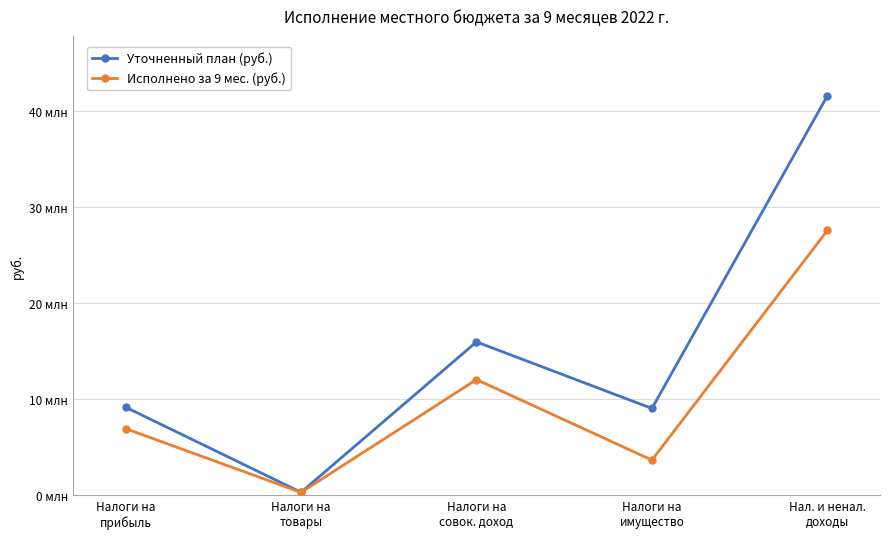

List the series in order of their overall mean, lowest first.

Исполнено за 9 мес. (руб.), Уточненный план (руб.)